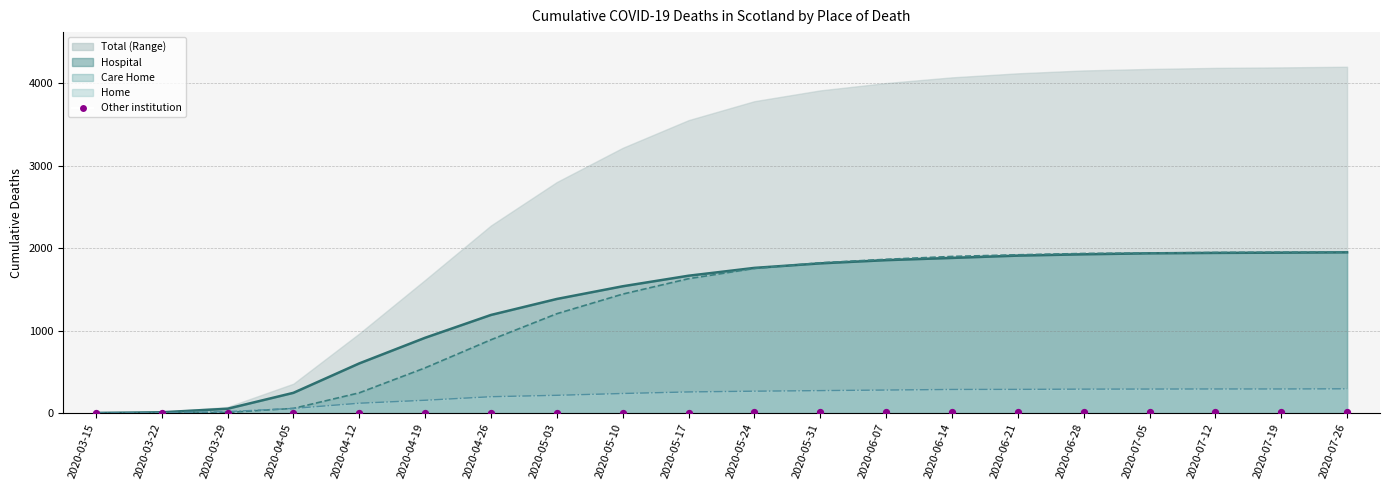

What is the total value across all series at 2020-05-03?

1384